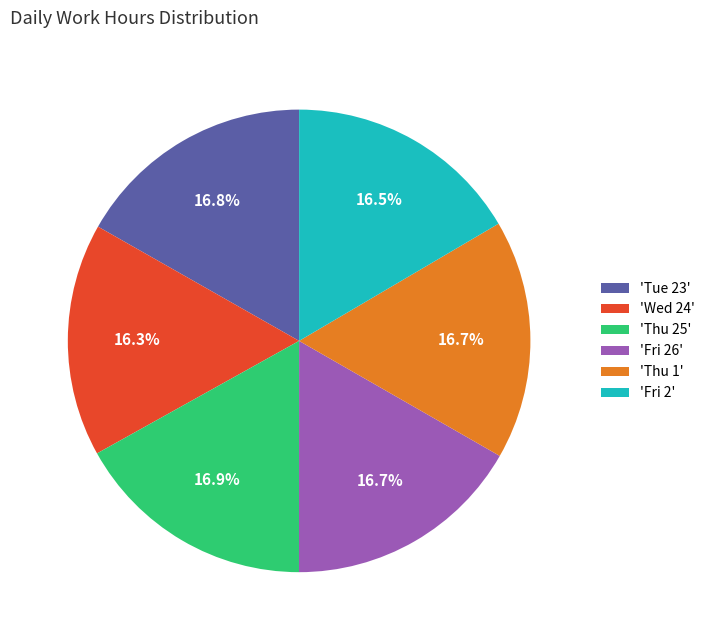

Approximately how many times larger is the value at 'Thu 25' compared to 'Thu 1'?

1.0